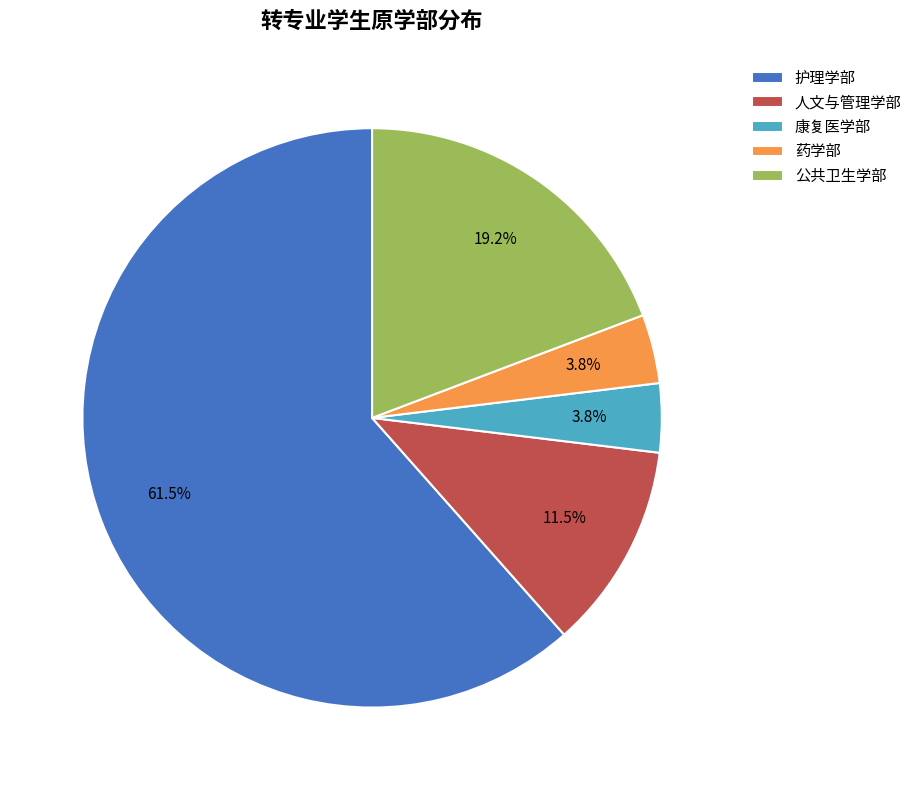

What is the largest slice in the pie chart?

护理学部